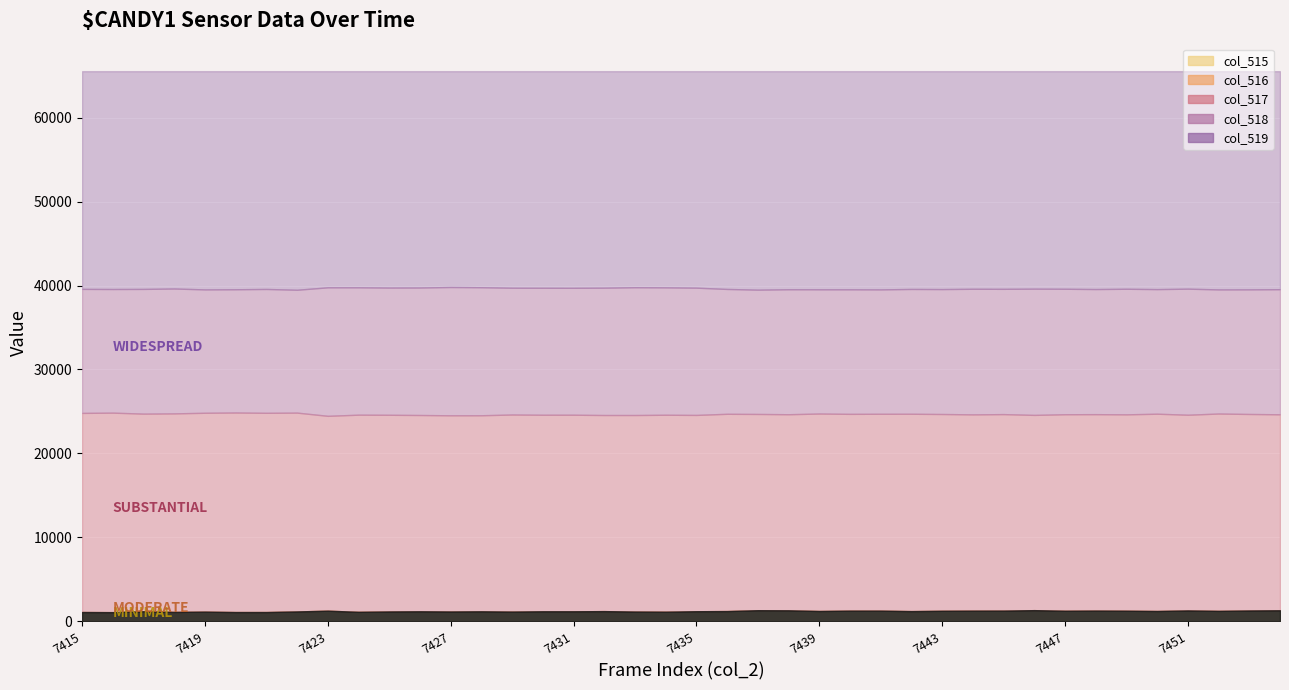

What is the difference between the maximum and minimum values in the col_517 series?

396